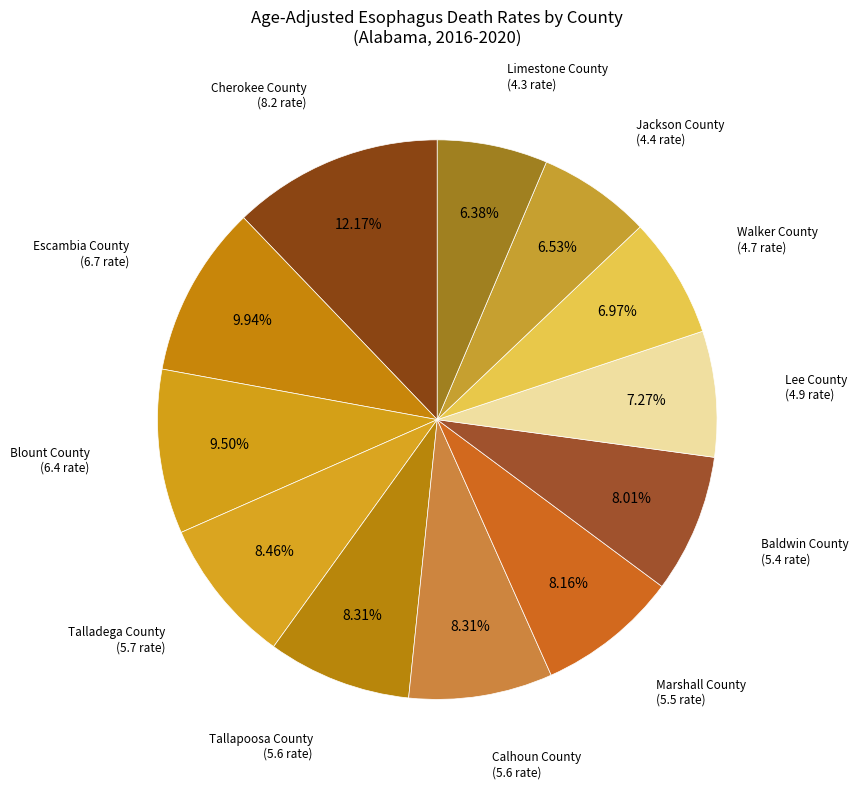

How many segments does this pie chart have?

12